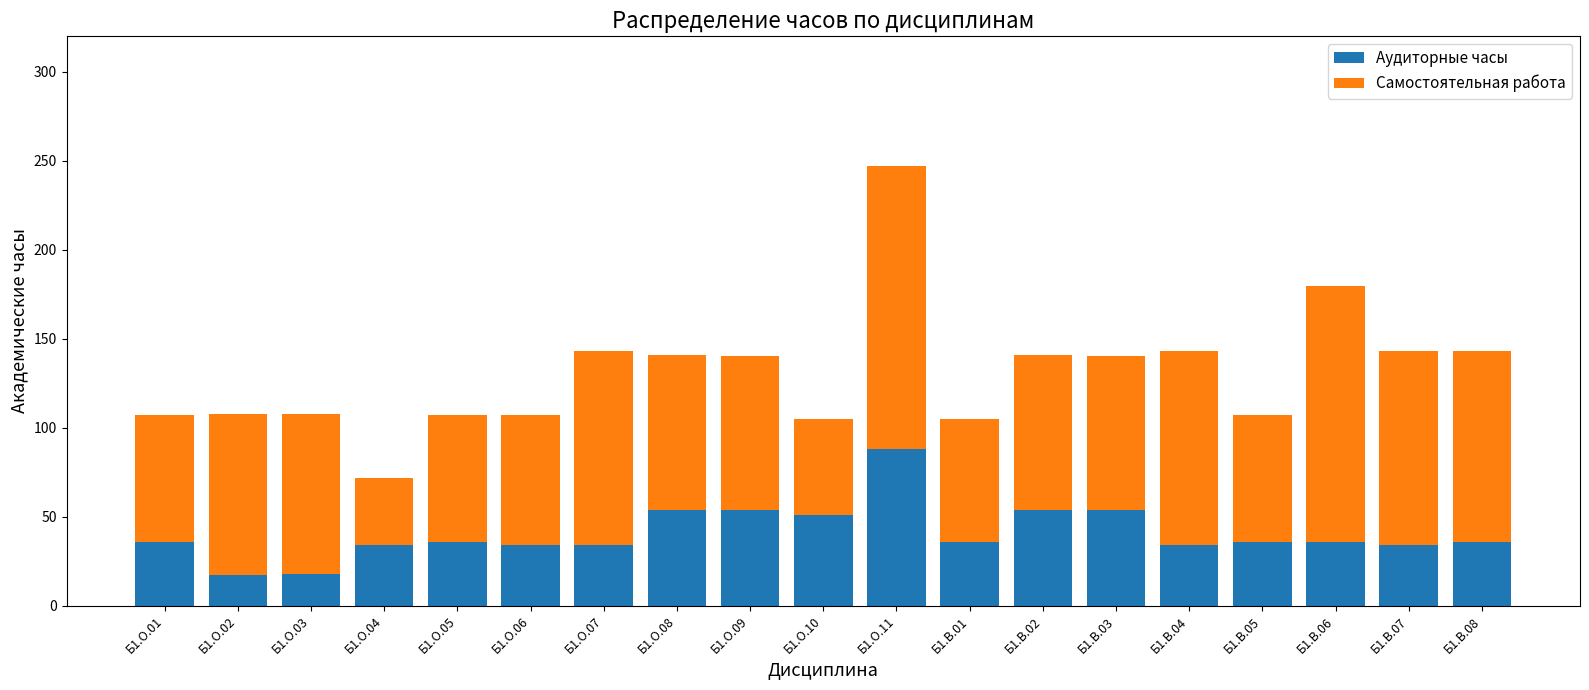

What is the minimum value for Аудиторные часы?

17.0